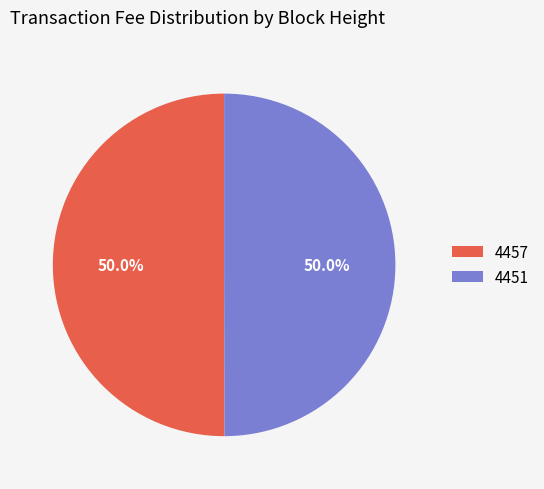

Count the number of slices in the pie.

2